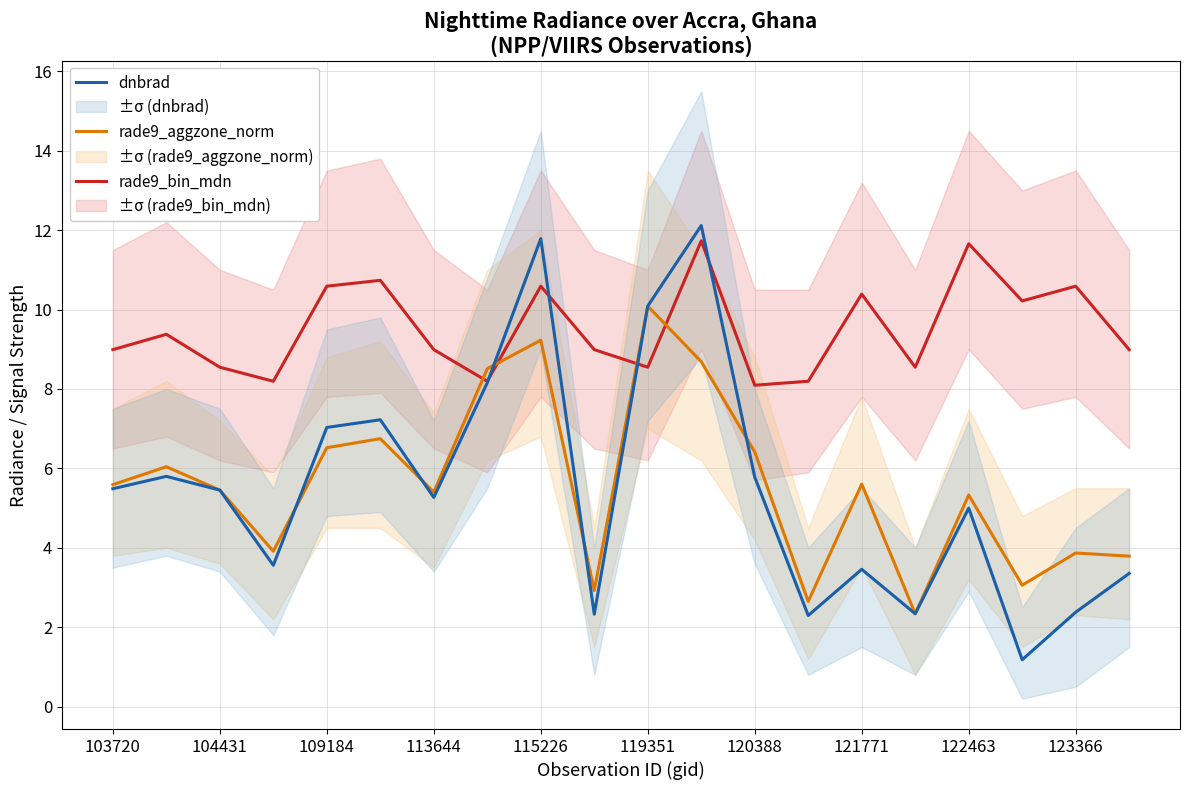

True or false: rade9_bin_mdn has a value of 13.2 at 120388.

False